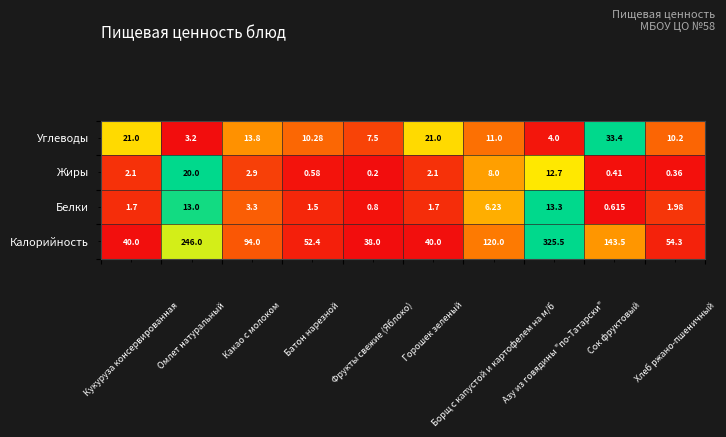

How many categories are shown in the chart?

10